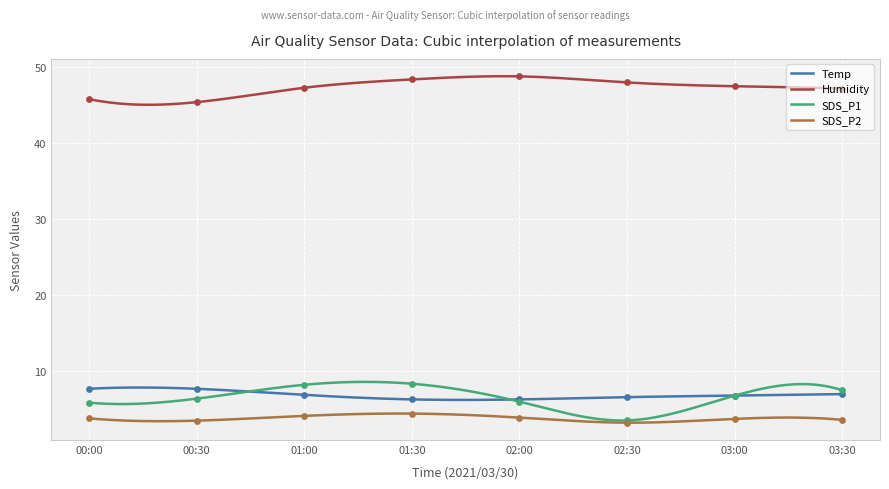

Which series has the largest total across all categories?

Humidity